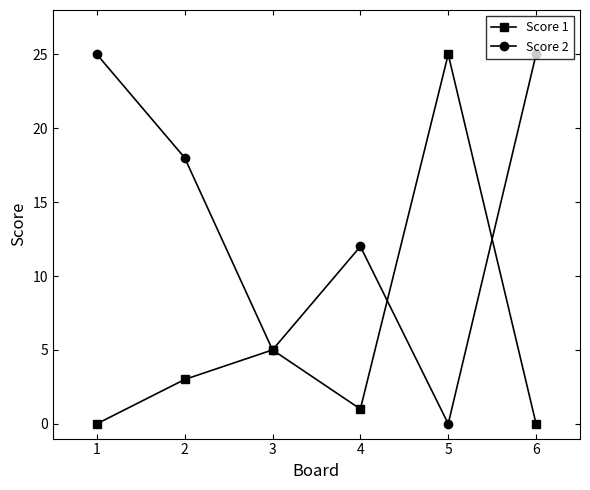

What is the difference between the maximum and minimum values in the Score 2 series?

25